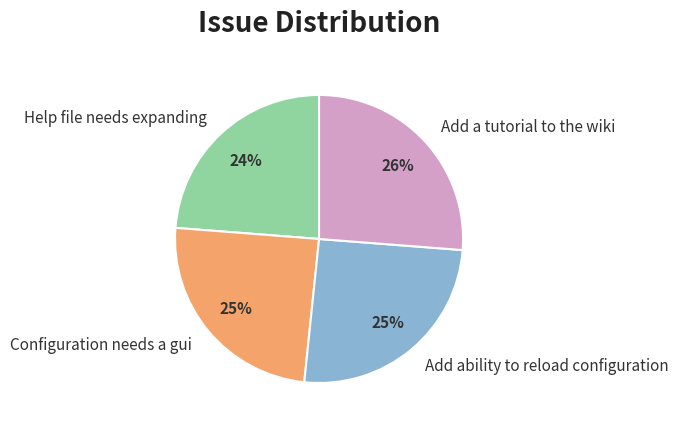

Which slice is the smallest?

Help file needs expanding